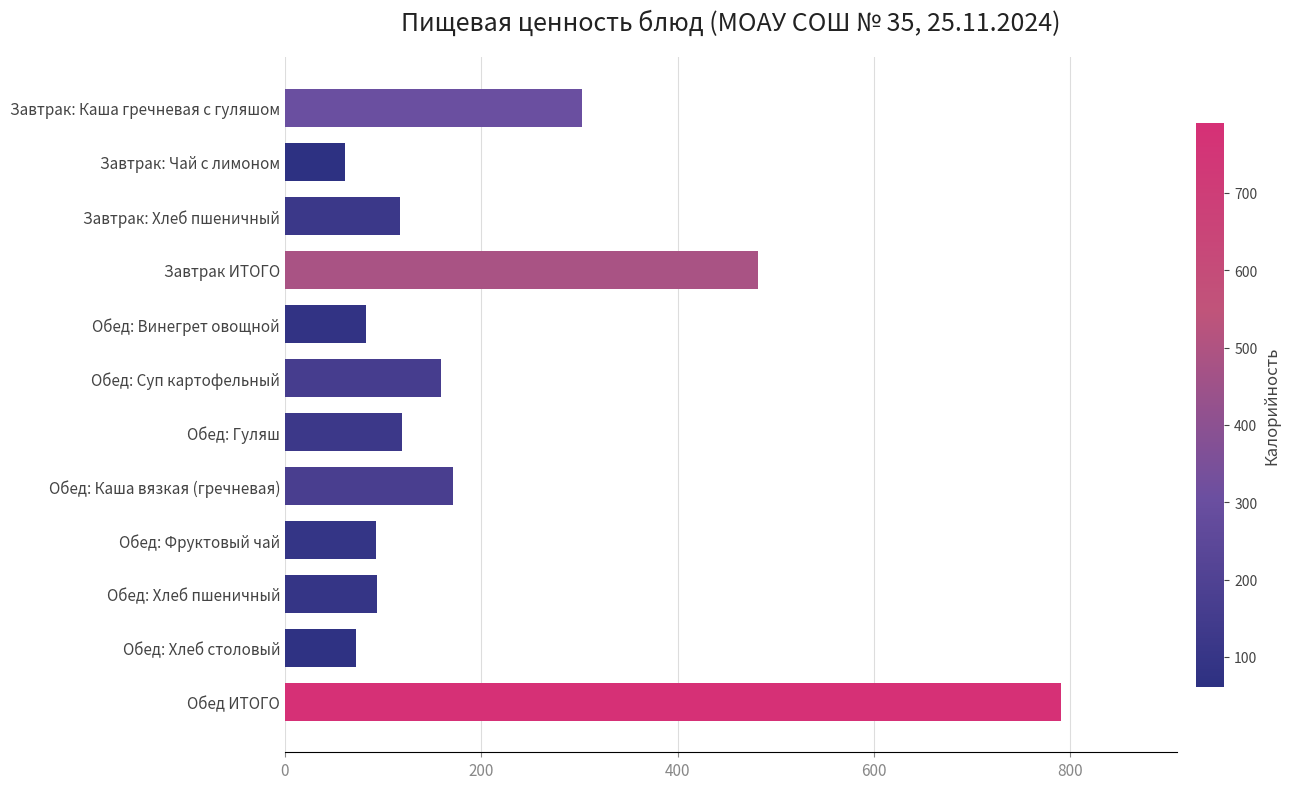

Count the number of values greater than 118.

6